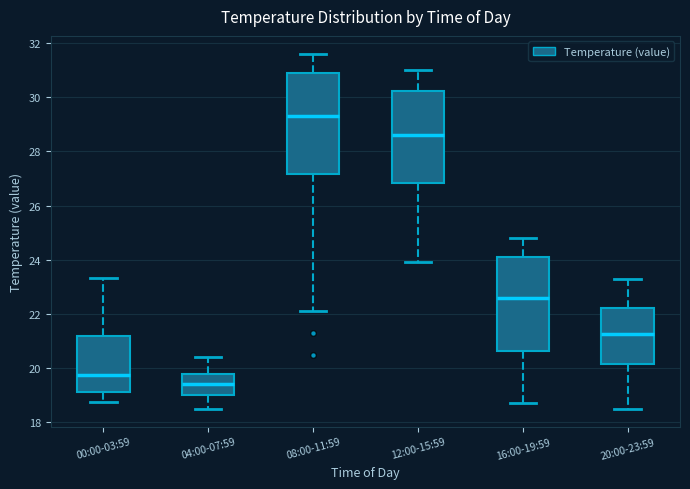

Which box's median line is the highest?

08:00-11:59